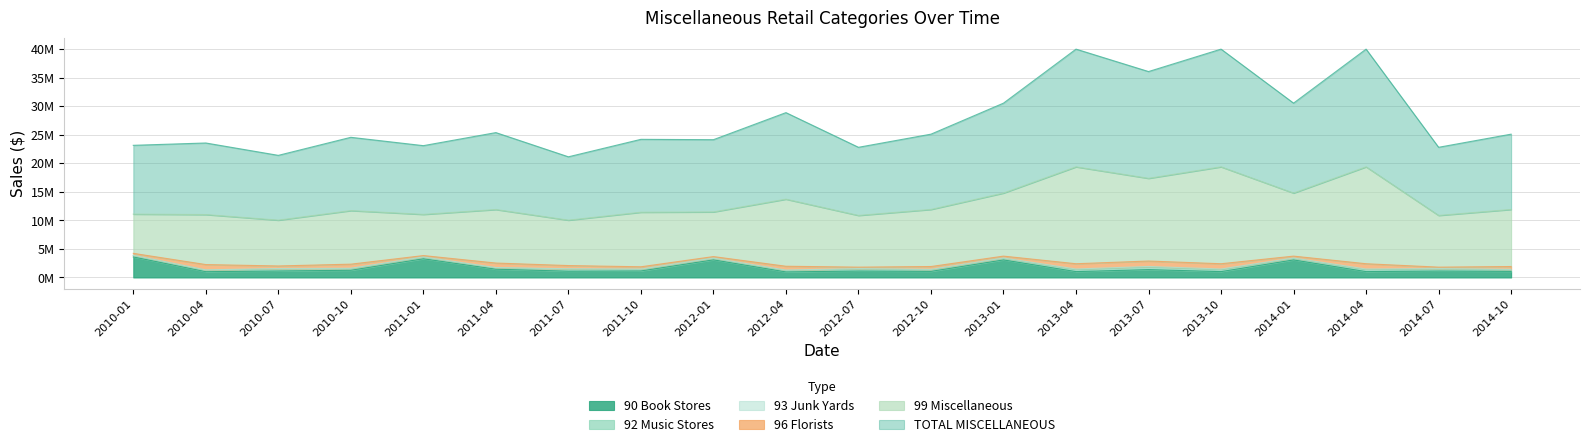

What is the value of the 96 Florists point at the 2nd from the left?

927298